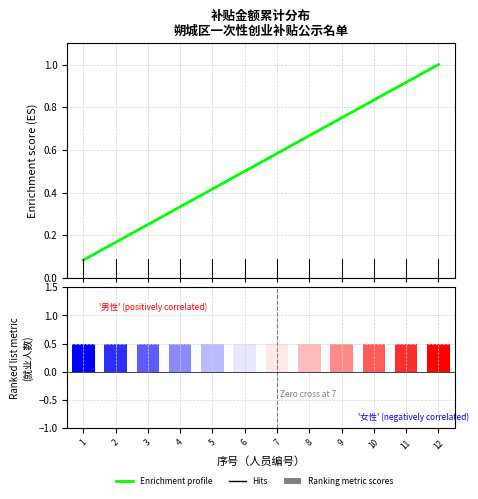

Which category has the lowest value across all series?

1